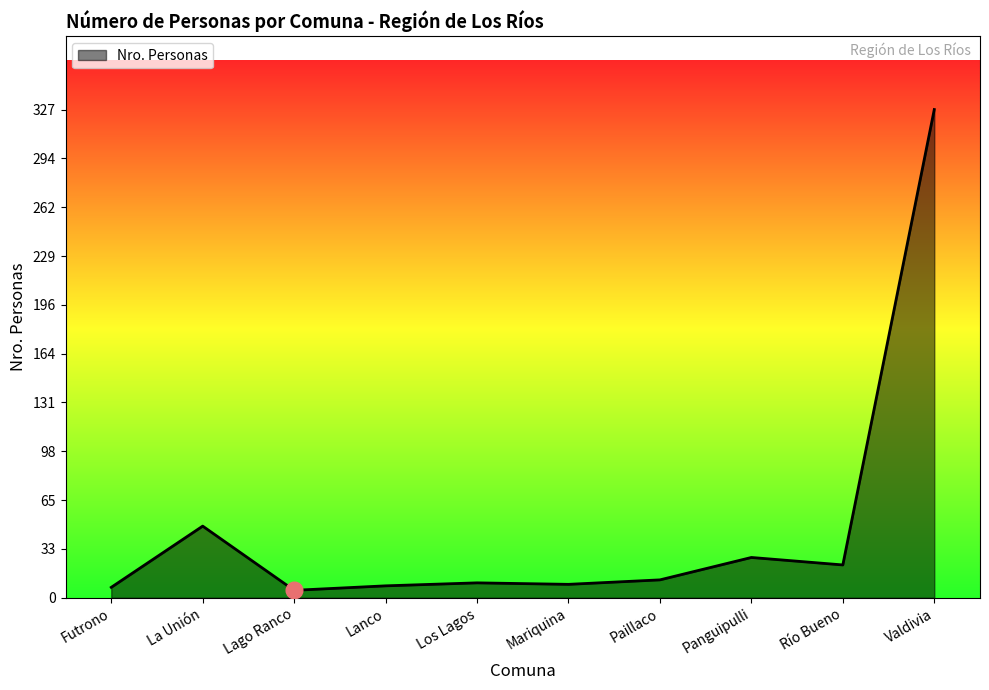

True or false: the data shows 8 at Lanco.

True